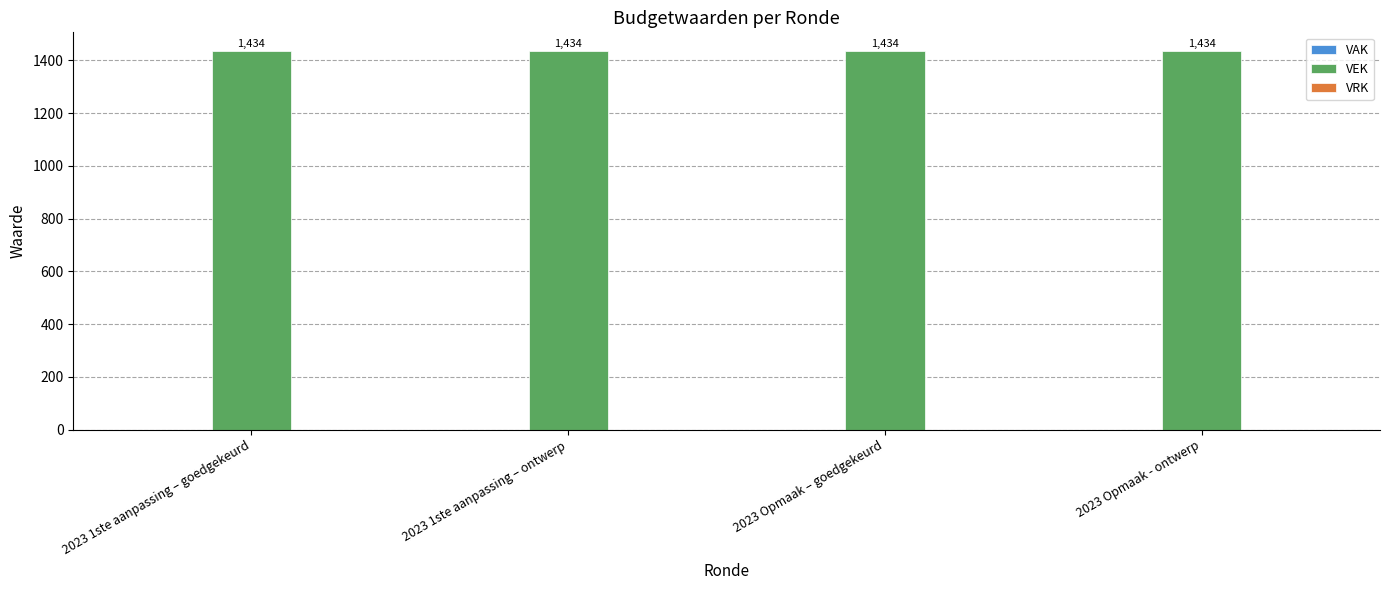

Which category has the lowest value in the VEK series?

2023 1ste aanpassing – goedgekeurd